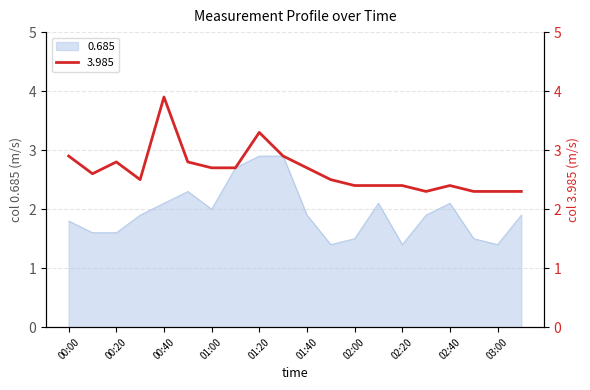

The 0.685 series shows 1.4 at 01:50. True or false?

True